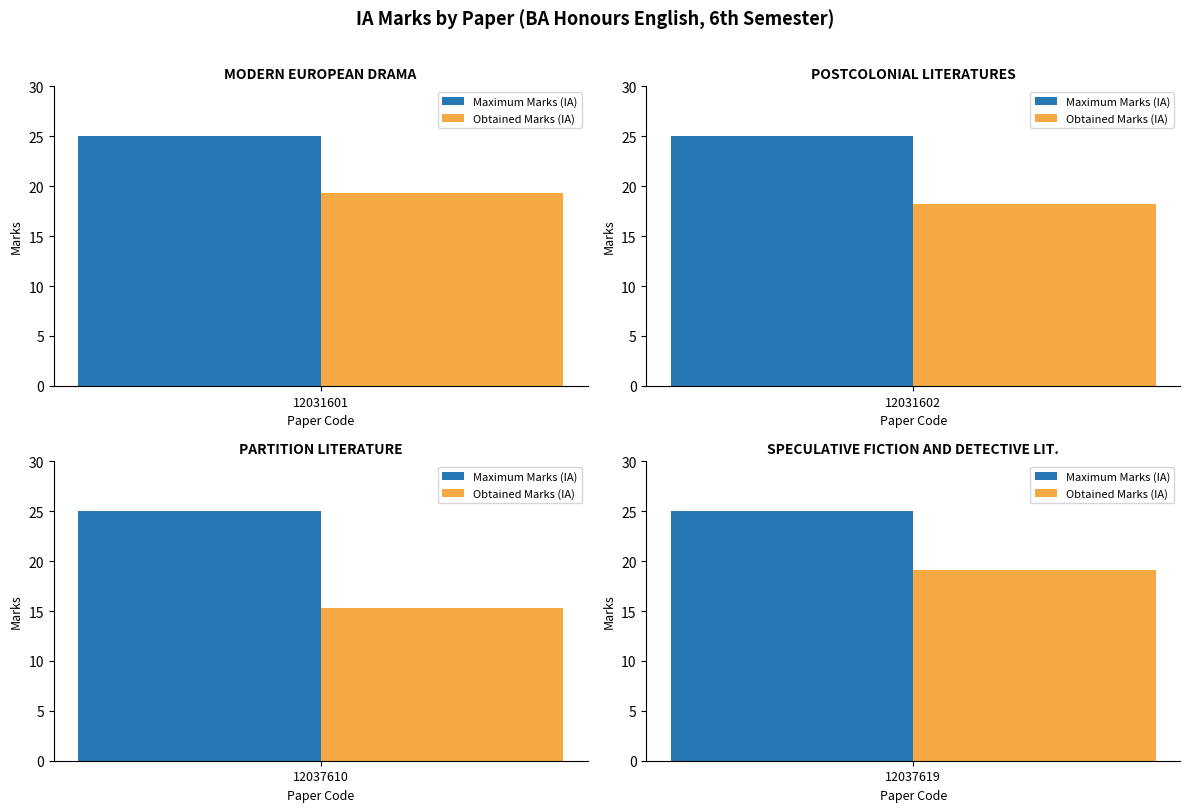

At which category is the sum across all series the highest?

MODERN EUROPEAN DRAMA